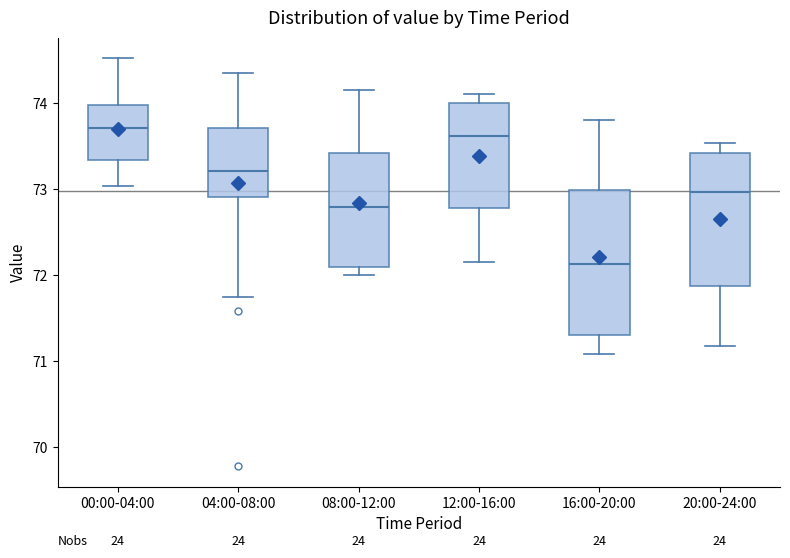

Comparing the boxes themselves (not the whiskers), which one is the tallest?

16:00-20:00